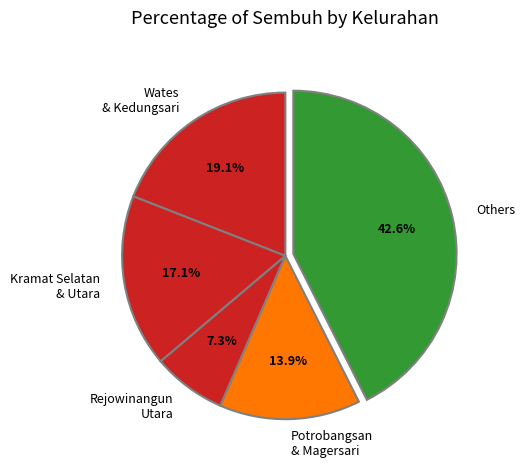

What is the largest slice in the pie chart?

Others